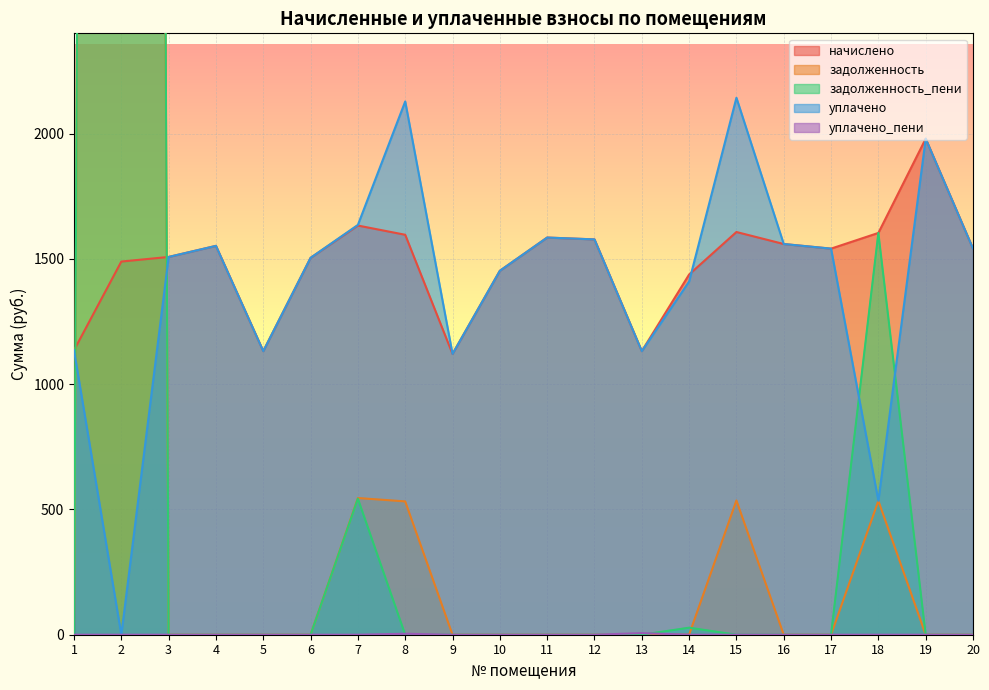

At which category is the sum across all series the highest?

2